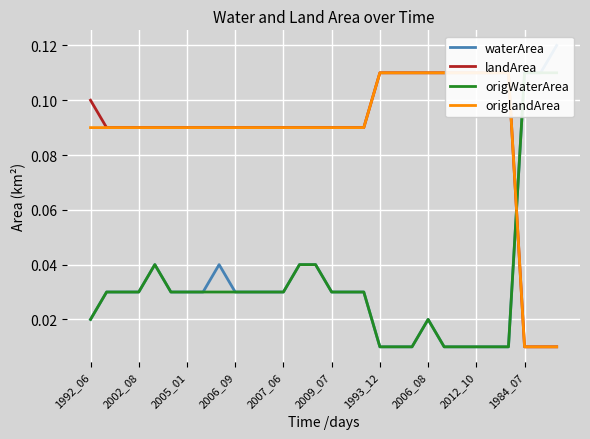

The value of waterArea at 11 is 0.0. True or false?

False